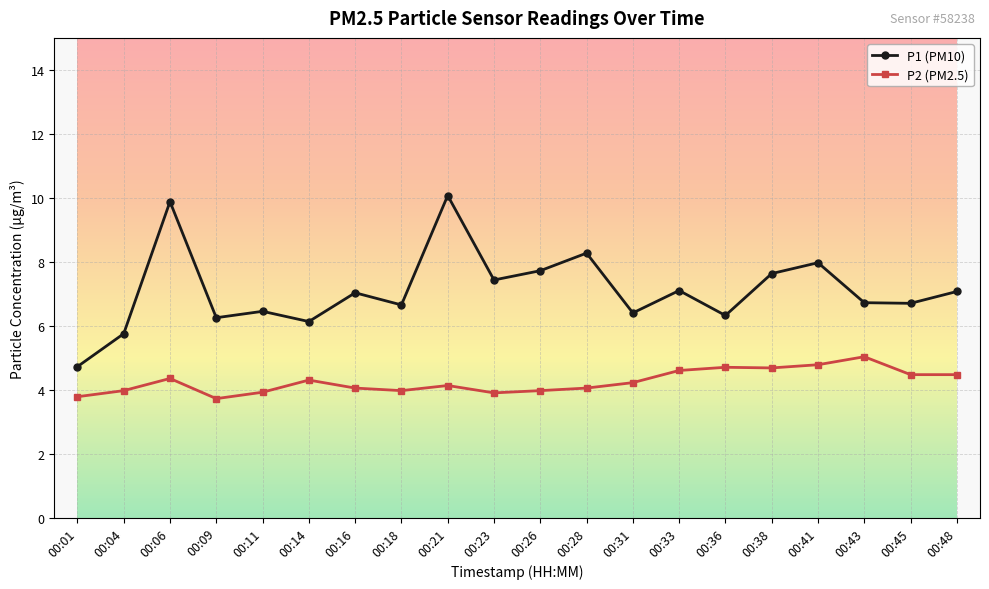

At which category does P2 (PM2.5) reach its first local valley?

00:09